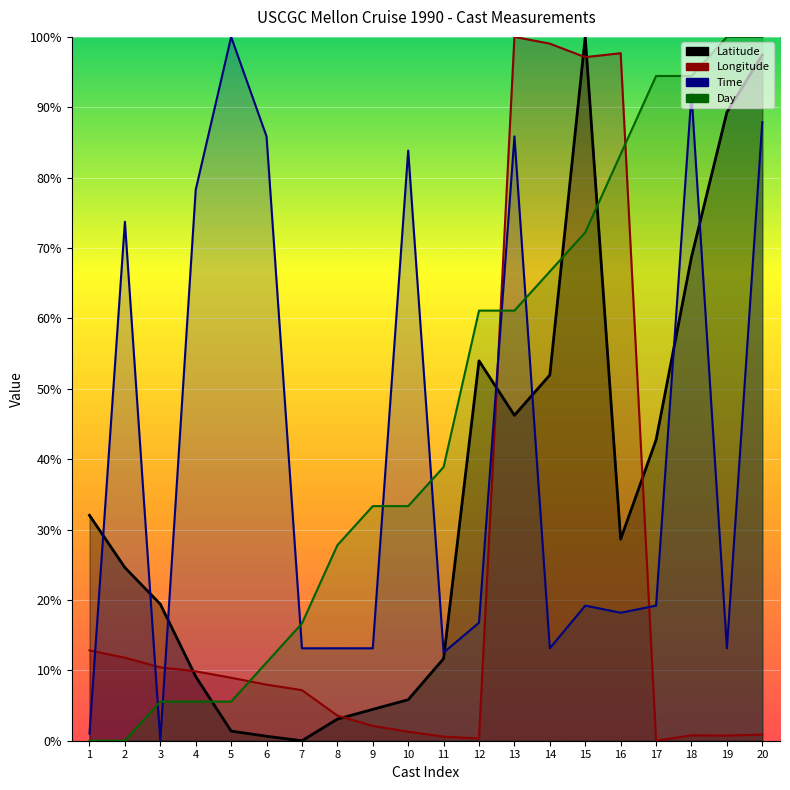

Does the chart display data point markers on the line(s)?

No